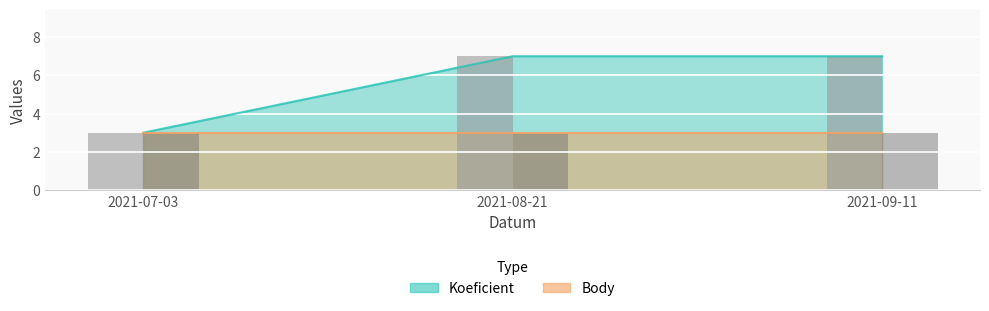

Does the chart contain any negative values?

No